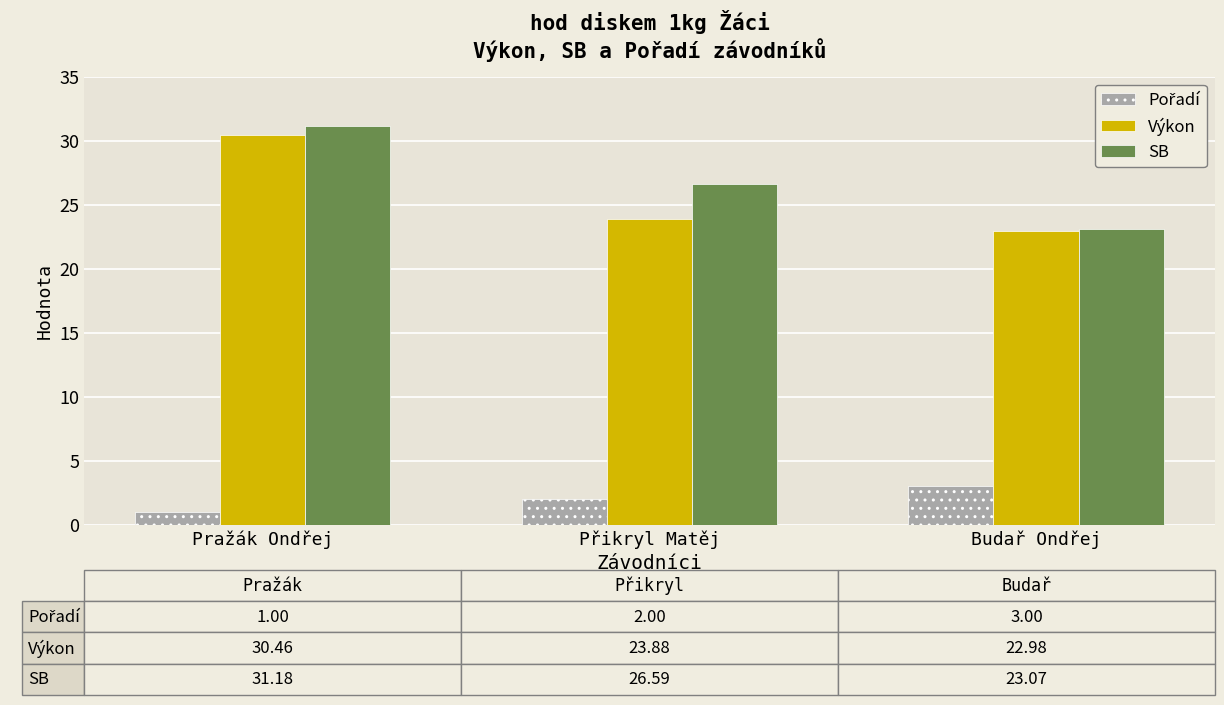

What is the sum of all Výkon values?

77.3